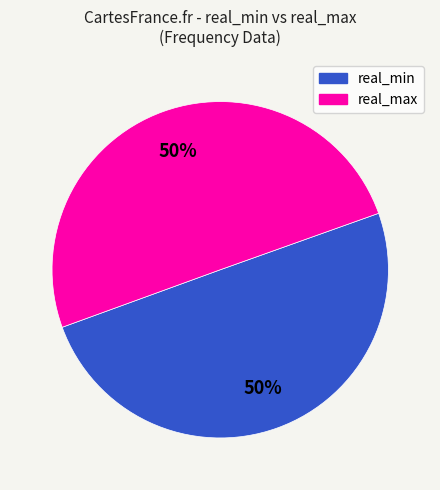

To the nearest percent, what is the average slice percentage?

50%